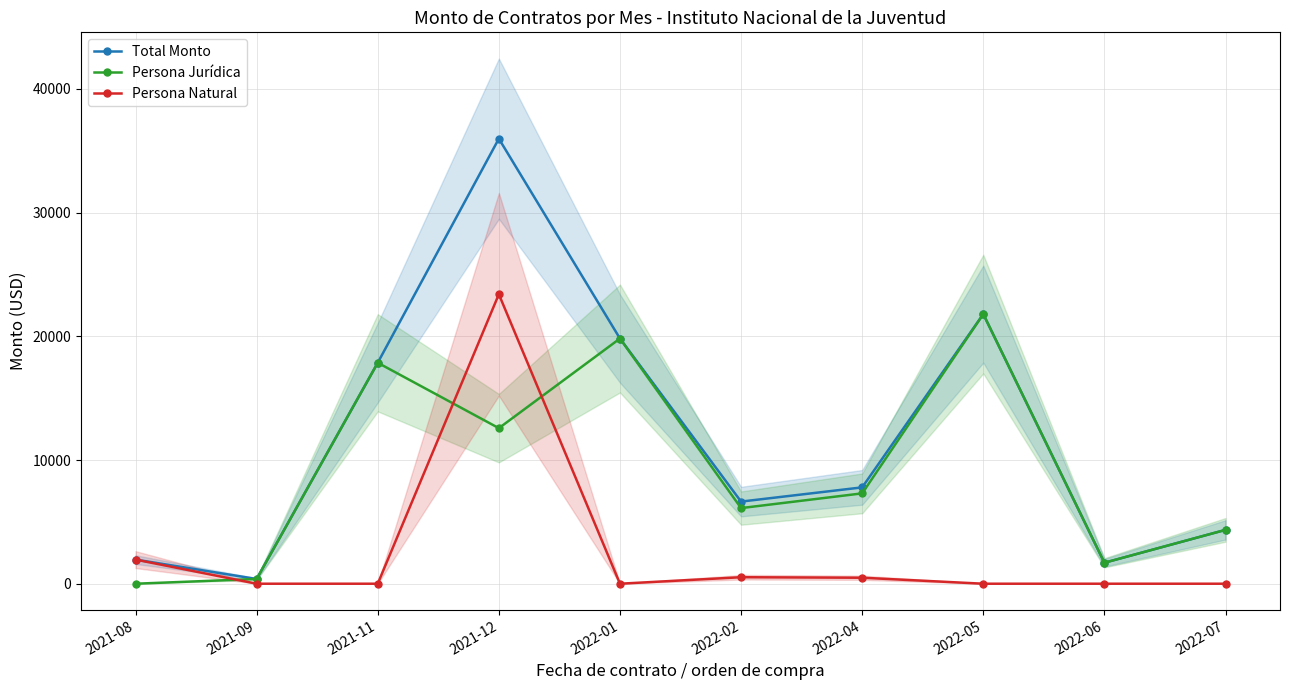

In Persona Jurídica, how many points are higher than both neighbors (excluding endpoints)?

3